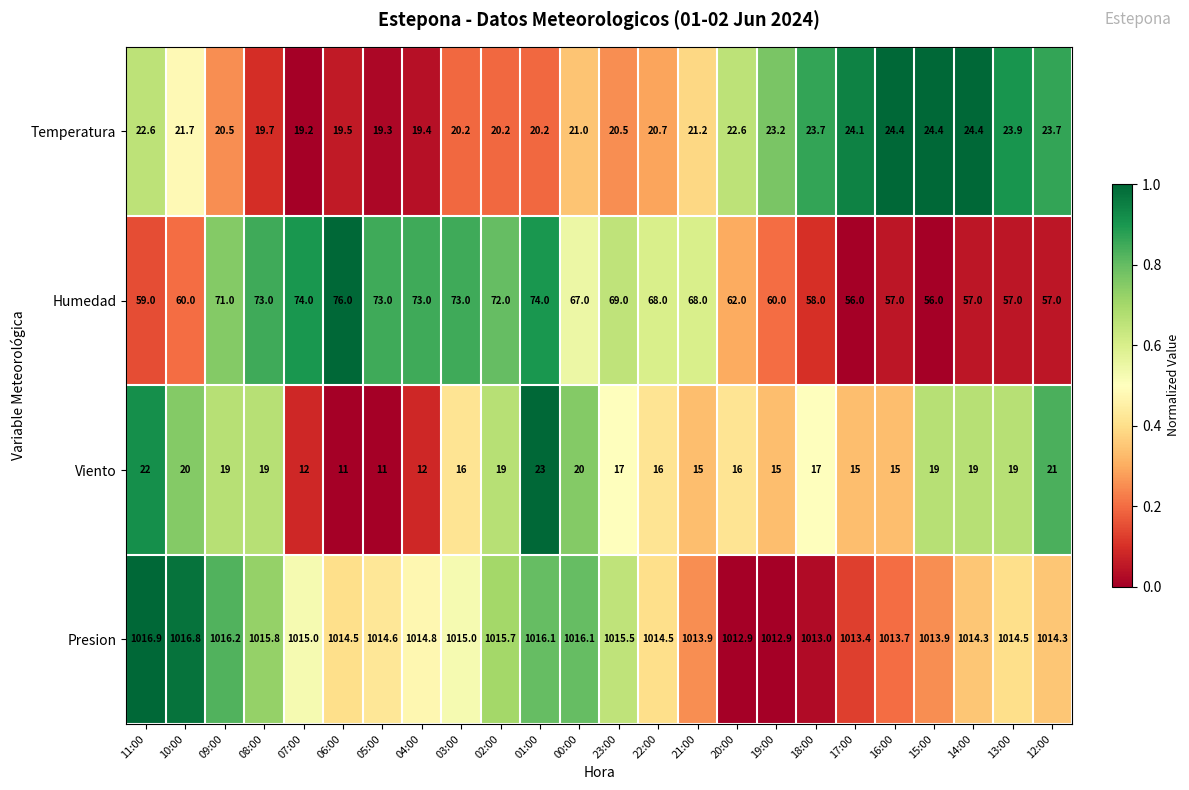

Between 05:00 and 21:00, which series saw the biggest shift?

Humedad